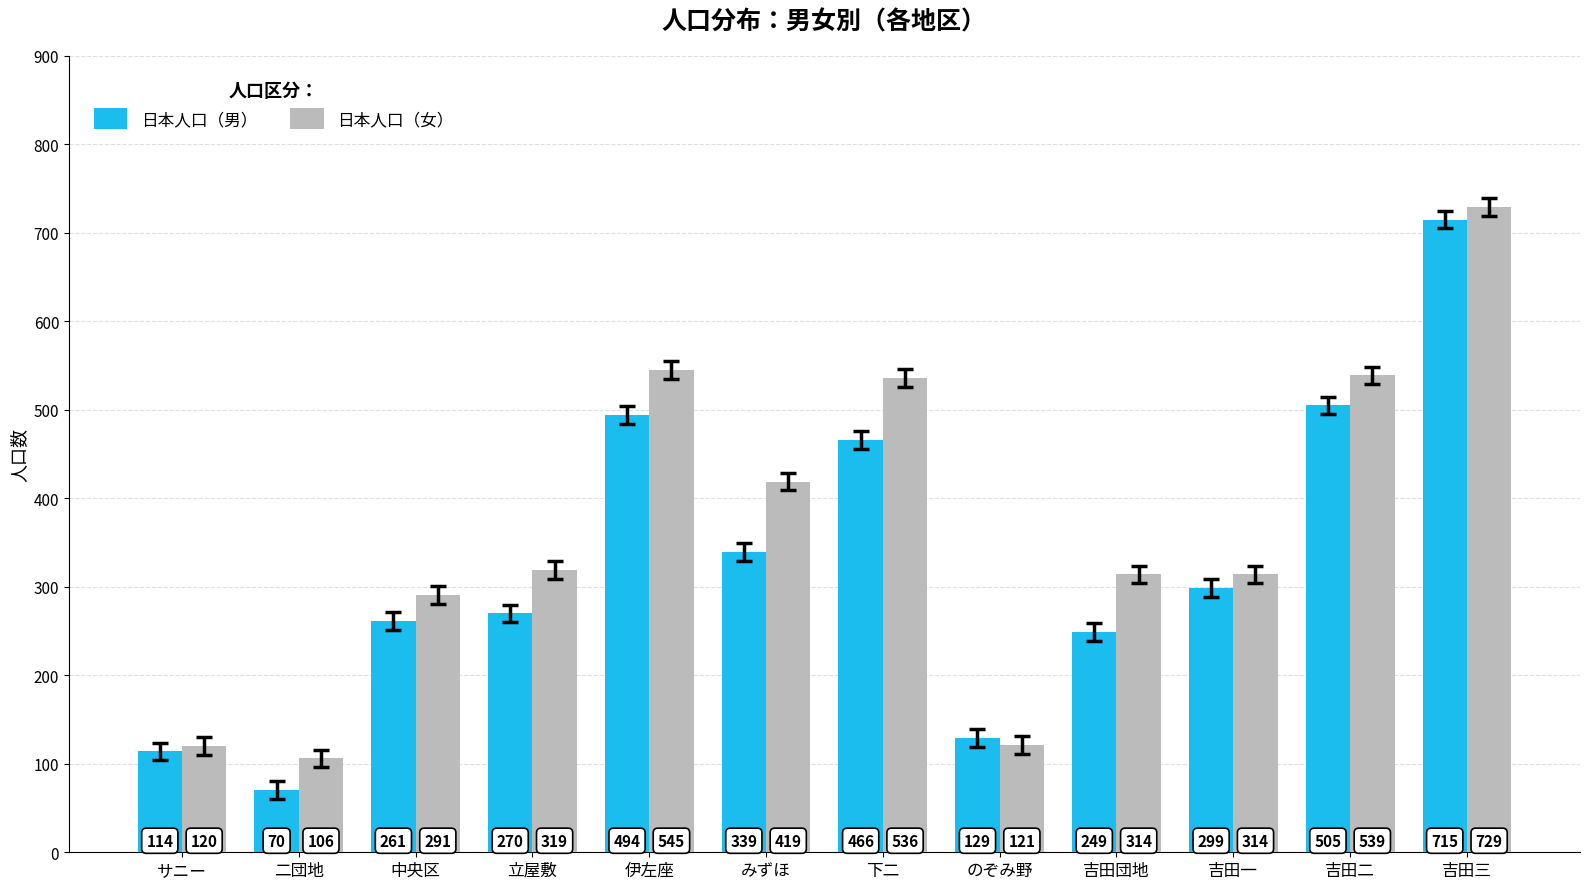

Is the value of 日本人口（女） at サニー greater than the value of 日本人口（男） at 下二?

No